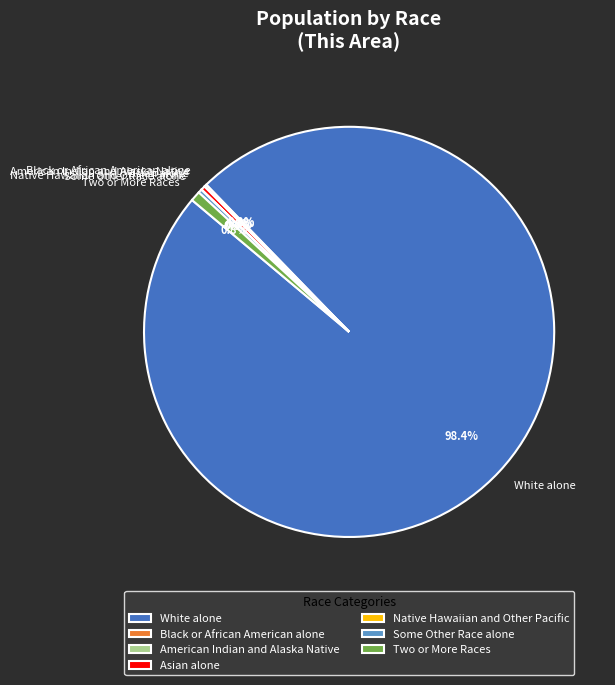

How much of the chart is everything except Some Other Race alone?

99.7%